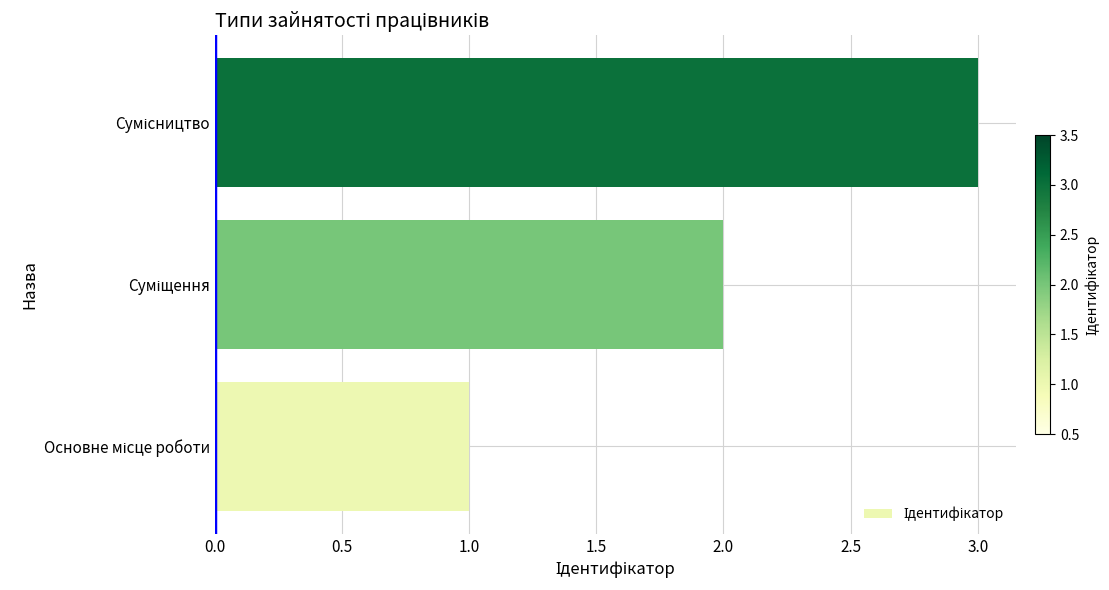

How many bars are there in total?

3